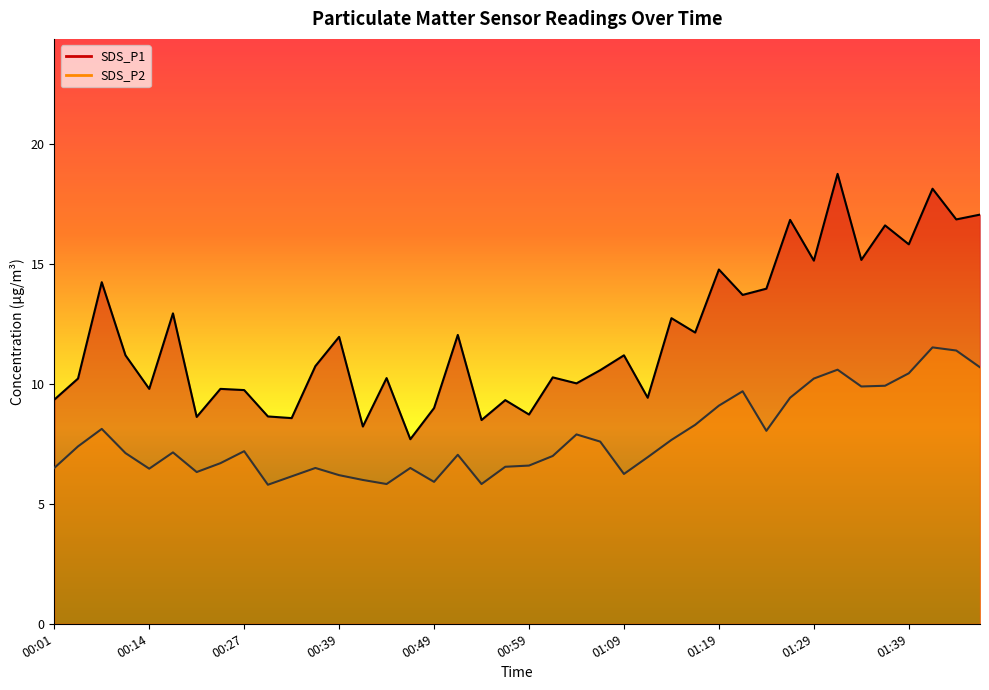

Reading right to left, what are all the values shown in this chart?

SDS_P1: 17.1	16.9	18.1	15.8	16.6	15.2	18.8	15.2	16.9	14.0	13.7	14.8	12.2	12.8	9.4	11.2	10.6	10.0	10.3	8.7	9.3	8.5	12.1	9.0	7.7	10.2	8.2	12.0	10.8	8.6	8.7	9.8	9.8	8.6	12.9	9.8	11.2	14.2	10.2	9.3
SDS_P2: 10.7	11.4	11.5	10.4	9.9	9.9	10.6	10.2	9.4	8.1	9.7	9.1	8.3	7.7	7.0	6.2	7.6	7.9	7.0	6.6	6.5	5.8	7.0	5.9	6.5	5.8	6.0	6.2	6.5	6.2	5.8	7.2	6.7	6.3	7.2	6.5	7.1	8.1	7.4	6.5